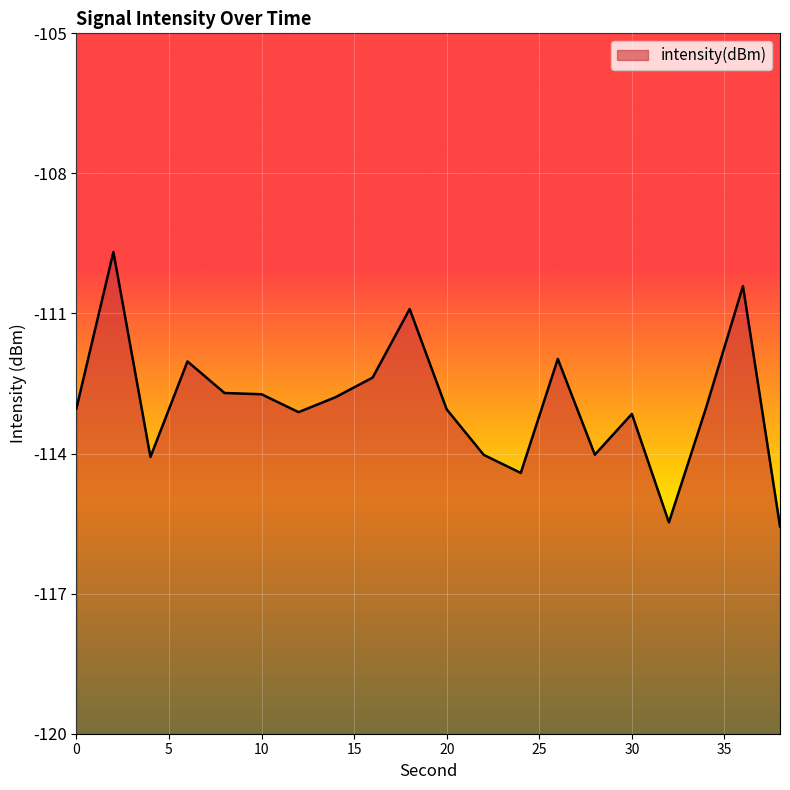

What is the change in value from 14 to 28?

-1.2